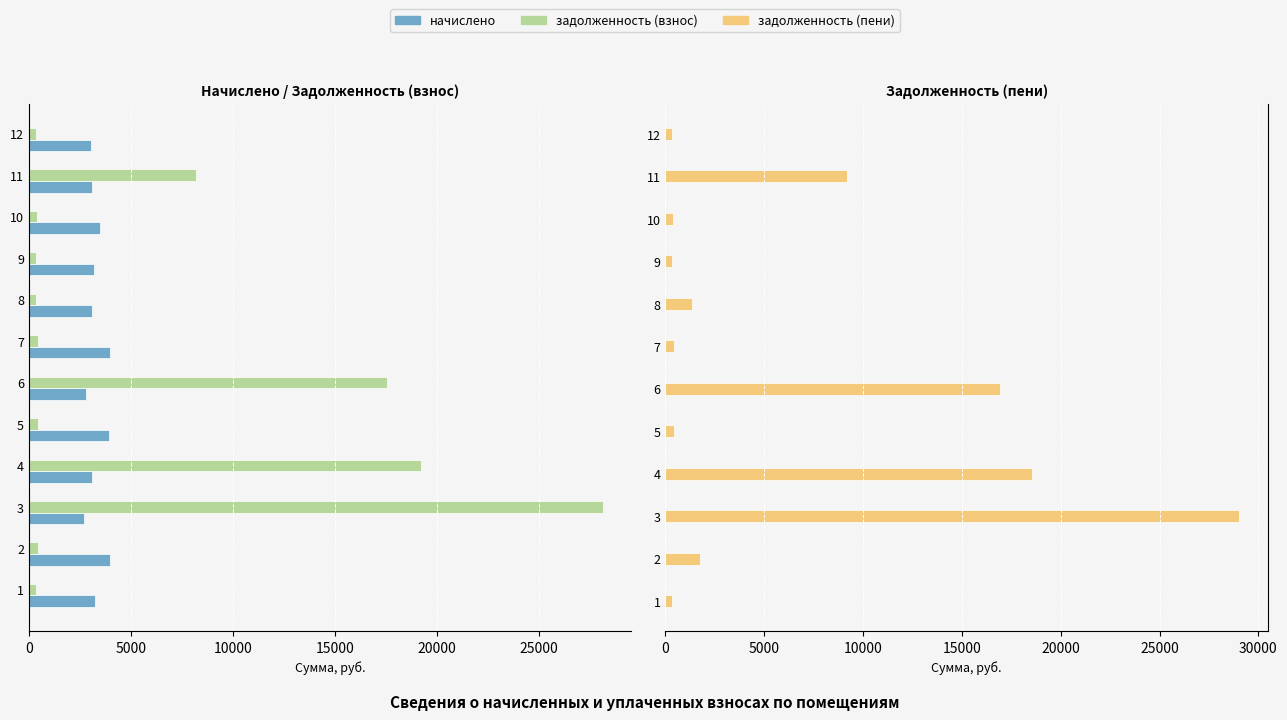

Which series has the largest total across all categories?

задолженность (пени)